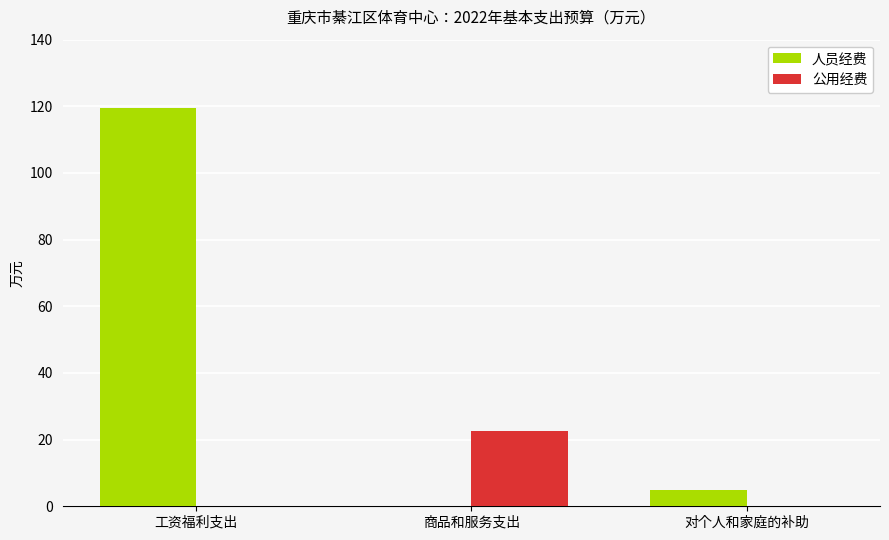

Is the value of 人员经费 at 对个人和家庭的补助 greater than the value of 公用经费 at 工资福利支出?

Yes